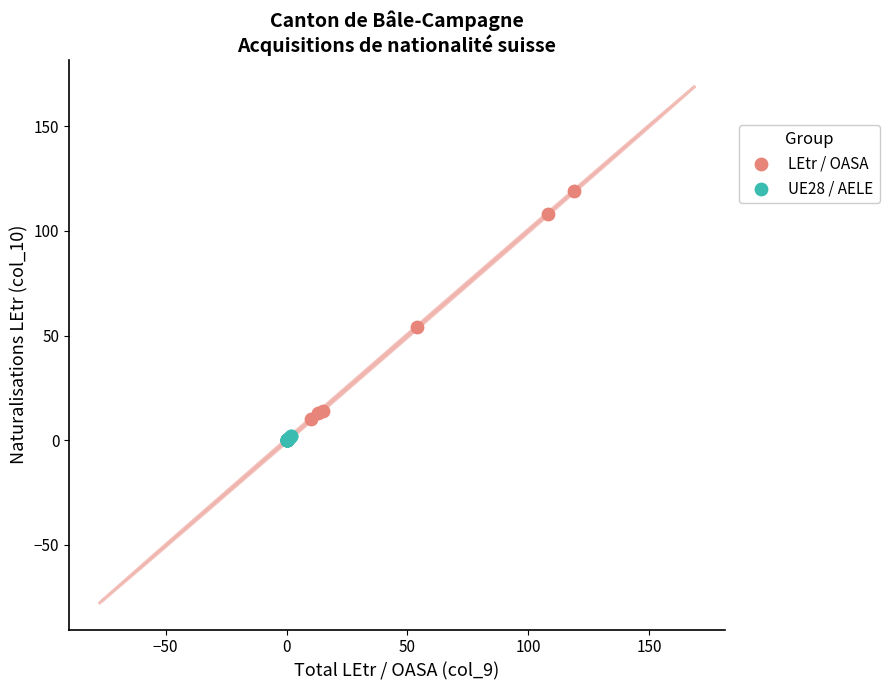

Which series has the widest spread of Y values?

LEtr / OASA